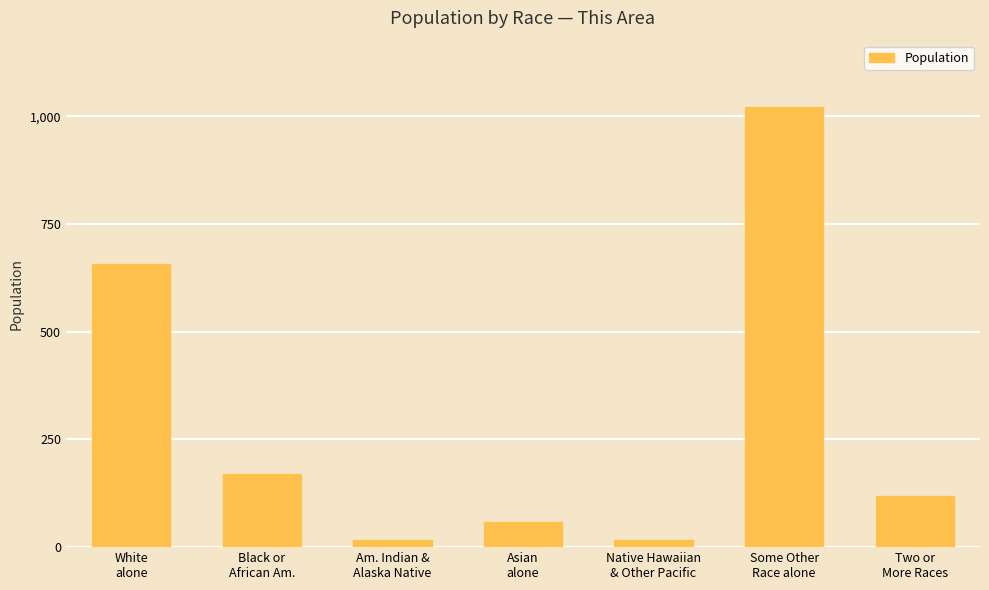

Reading left to right, list all the values displayed in this chart.

1316	340	32	119	34	2045	237